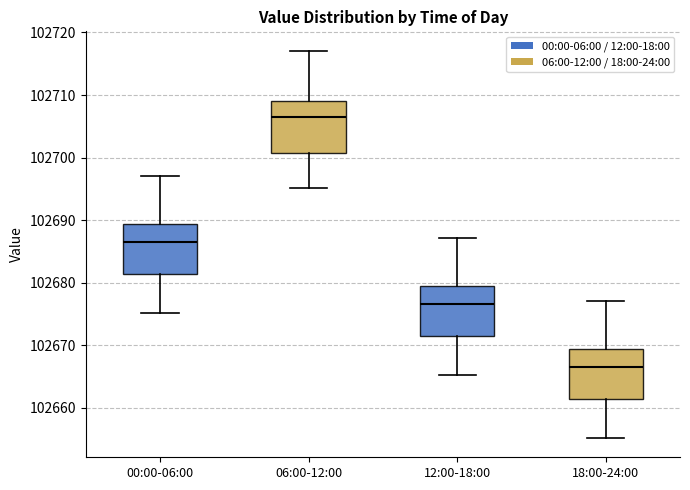

Reading left to right, read every box against the y-axis: the position of its median line, the range the box covers, and the ends of its whiskers. The values are not printed on the chart, so give them approximately, as read against the axis.

00:00-06:00: median 102687, box 102681 to 102689, whiskers 102675 to 102697
06:00-12:00: median 102706, box 102701 to 102709, whiskers 102695 to 102717
12:00-18:00: median 102677, box 102671 to 102679, whiskers 102665 to 102687
18:00-24:00: median 102667, box 102661 to 102669, whiskers 102655 to 102677